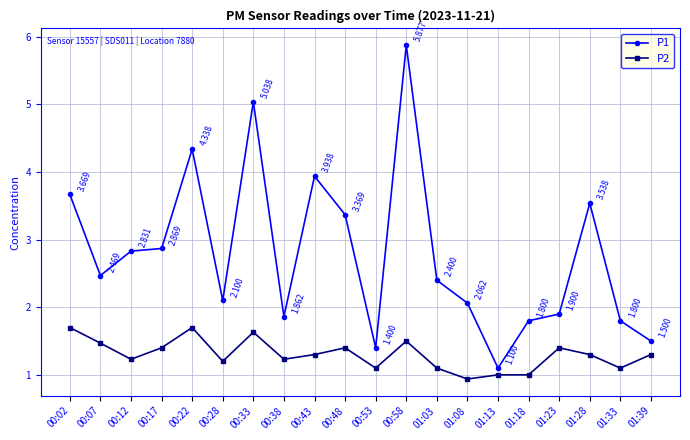

True or false: P1 has a value of 1.6 at 00:33.

False